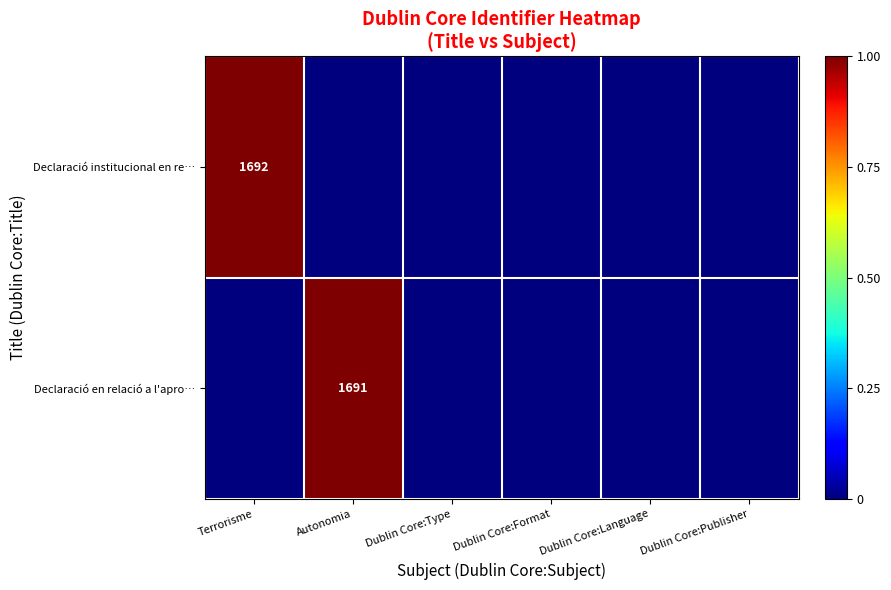

Which label corresponds to the smallest value in the chart?

Autonomia